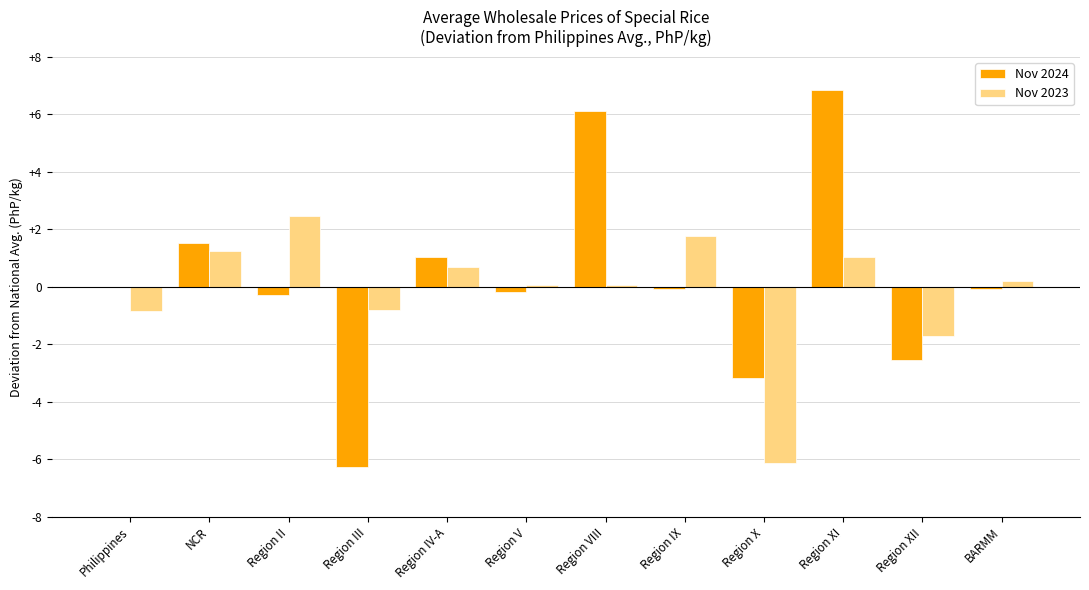

Read the Nov 2023 value at Region II.

2.5